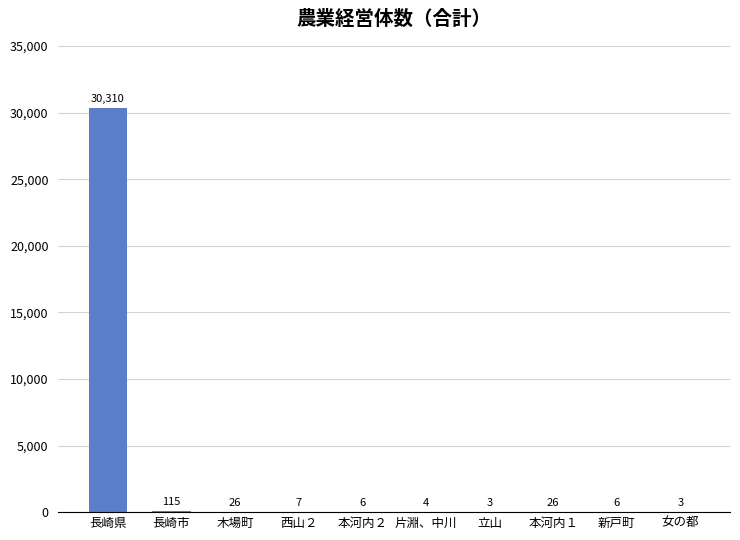

What is the maximum value shown in the chart?

30310